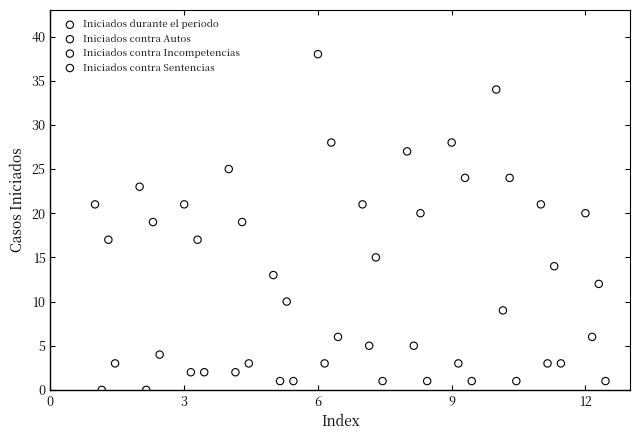

Which series reaches the minimum Y coordinate?

Iniciados contra Autos